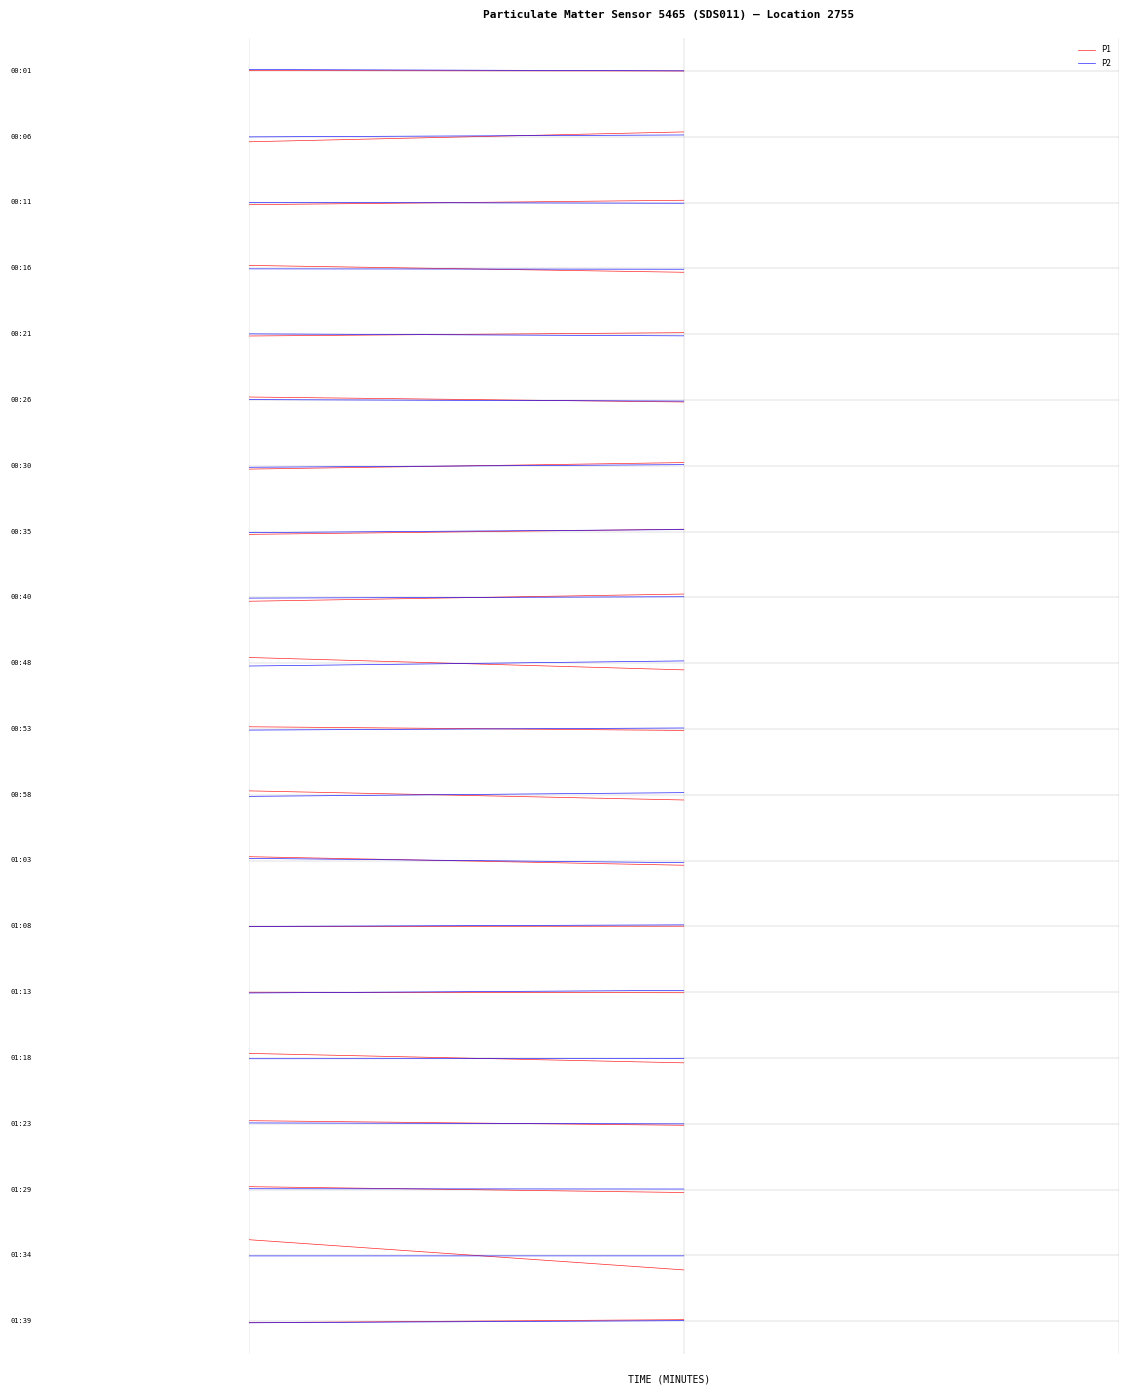

Is it true that P2 equals 0.1 at 0?

False